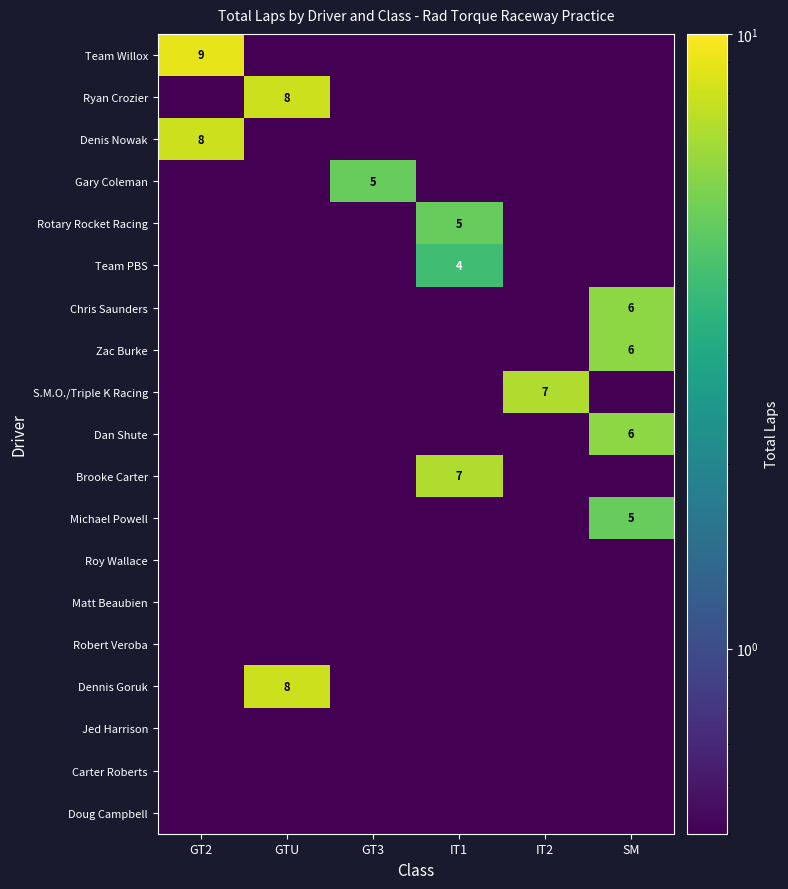

True or false: Chris Saunders has a value of 6.0 at SM.

True